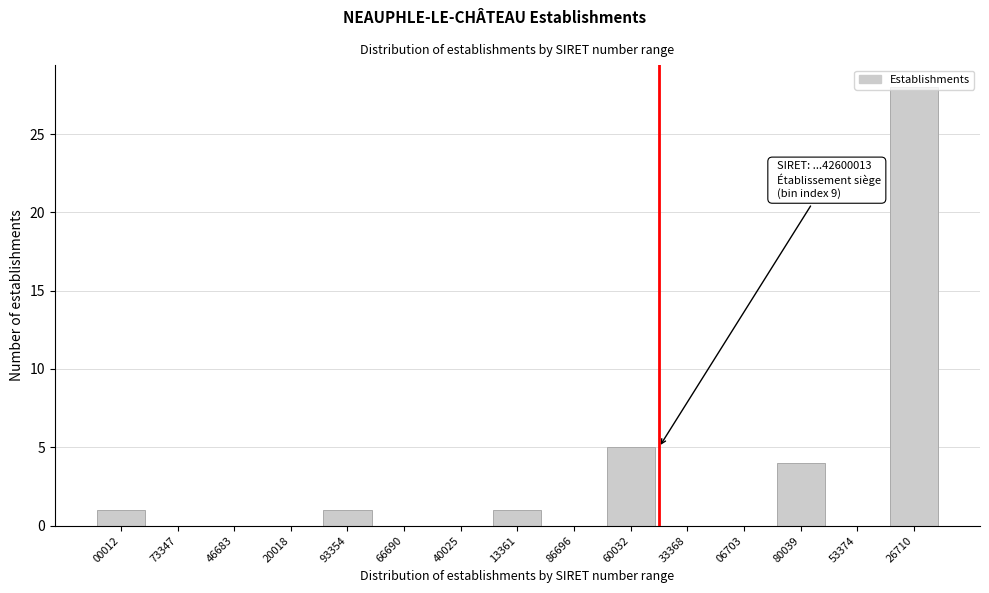

What is the greatest value displayed?

28